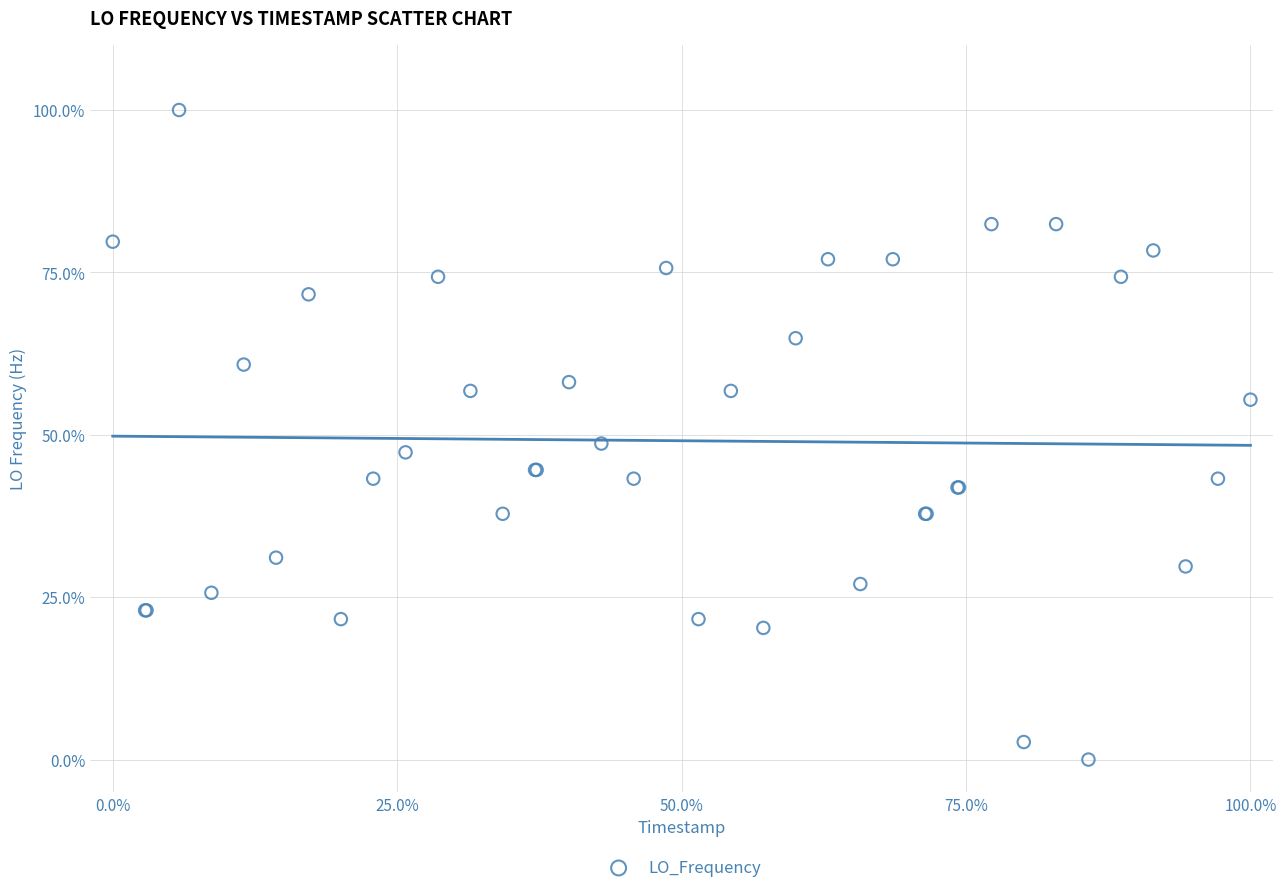

What Y value in the scatter plot is closest to 50?

48.6